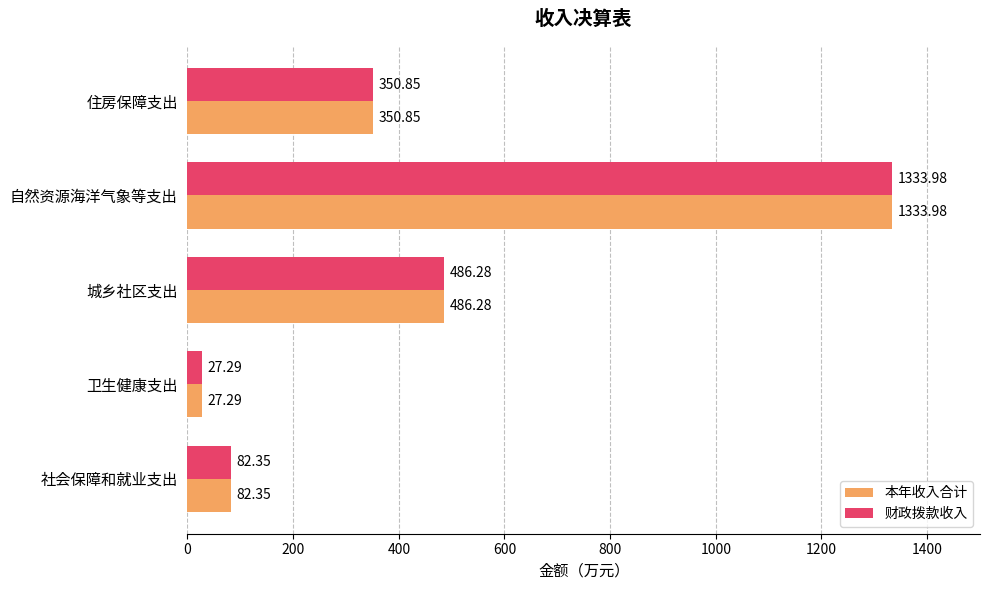

Is the value of 本年收入合计 at 自然资源海洋气象等支出 greater than the value of 财政拨款收入 at 城乡社区支出?

Yes